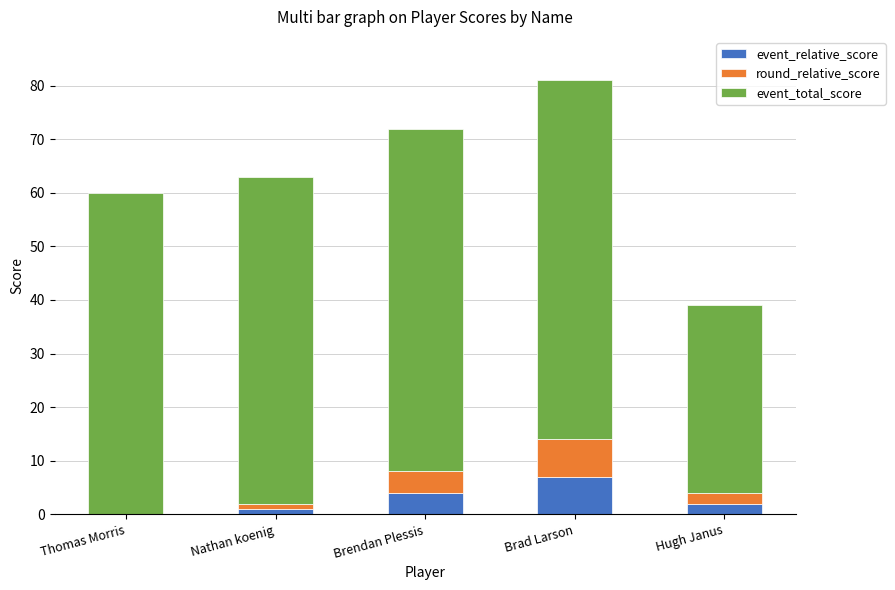

What are all the series names shown in the legend?

event_relative_score, round_relative_score, event_total_score